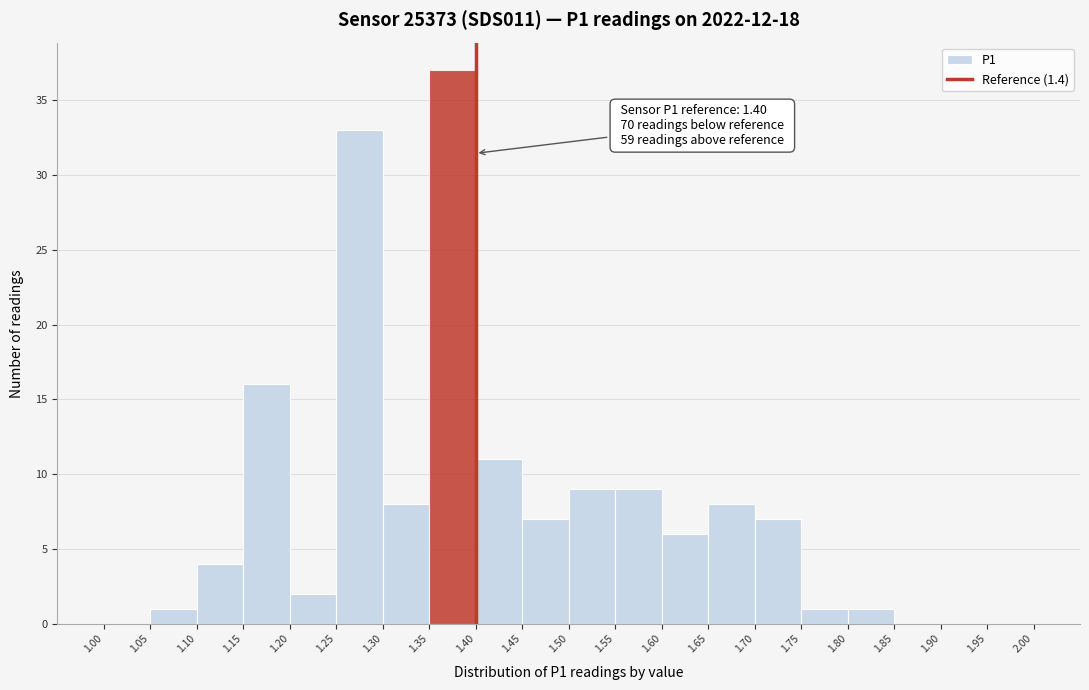

Which range on the x-axis has the tallest bar?

1.35 to 1.40